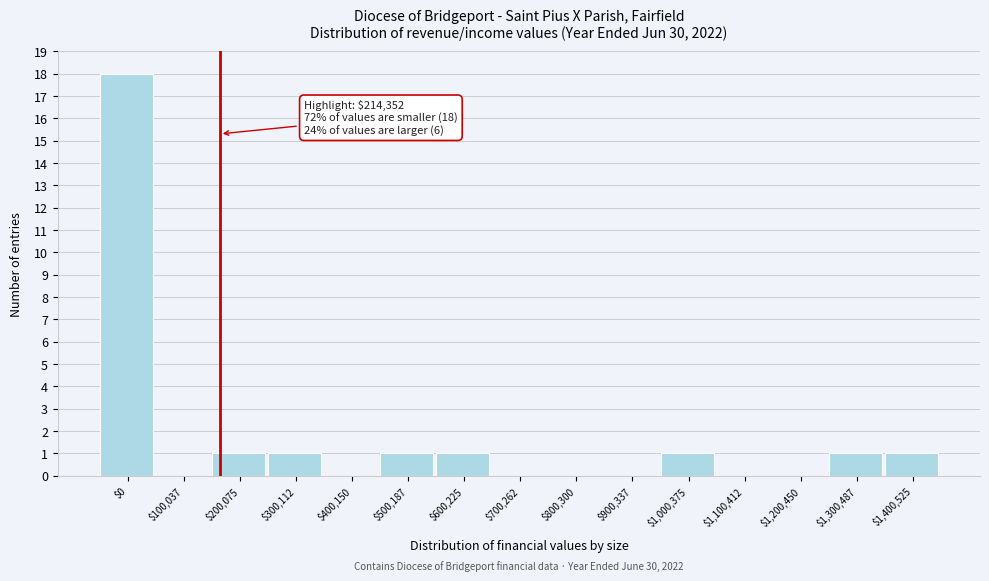

What is the maximum value shown in the chart?

18